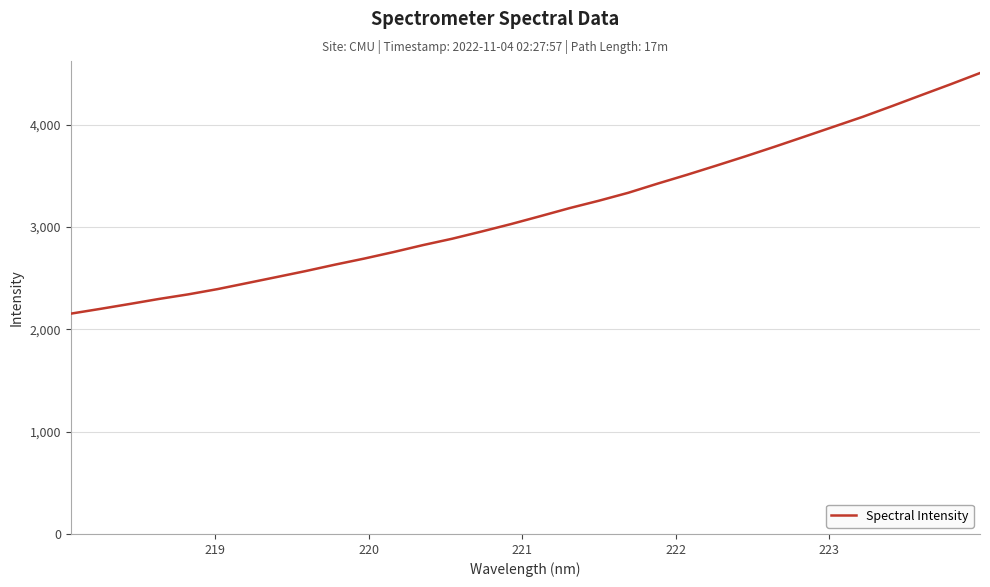

Is this an area chart (filled region under the line)?

No